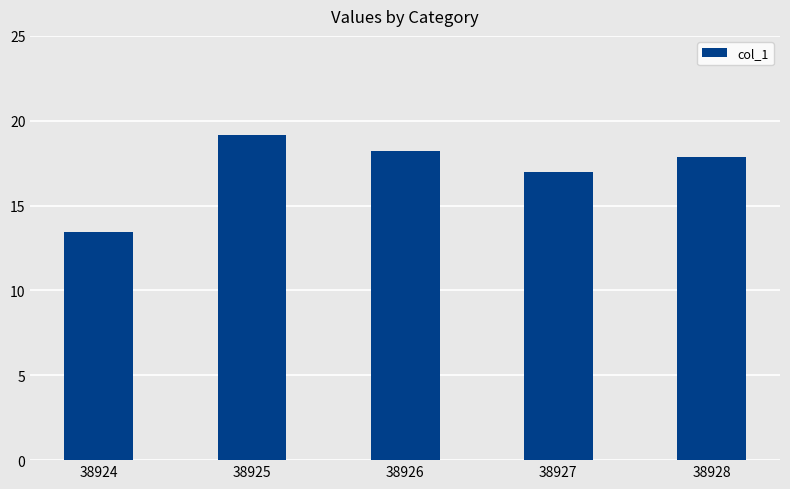

What is the greatest value displayed?

19.1